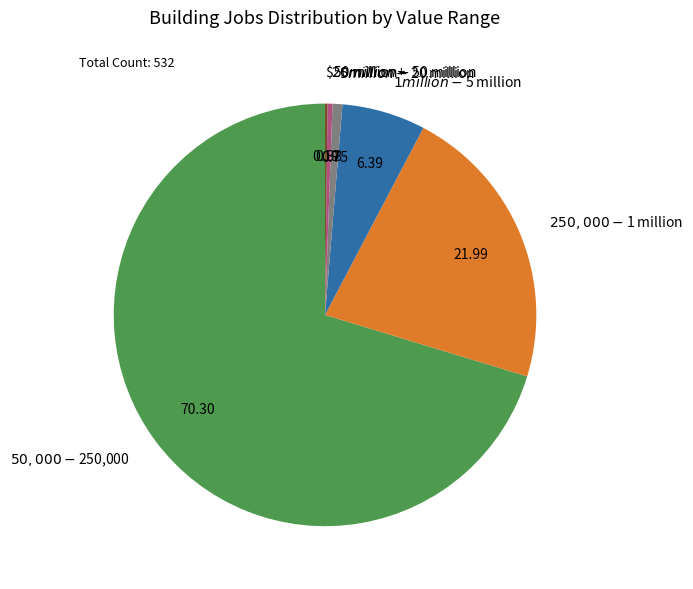

Between $50 million+ and $50,000-$250,000, which is larger?

$50,000-$250,000